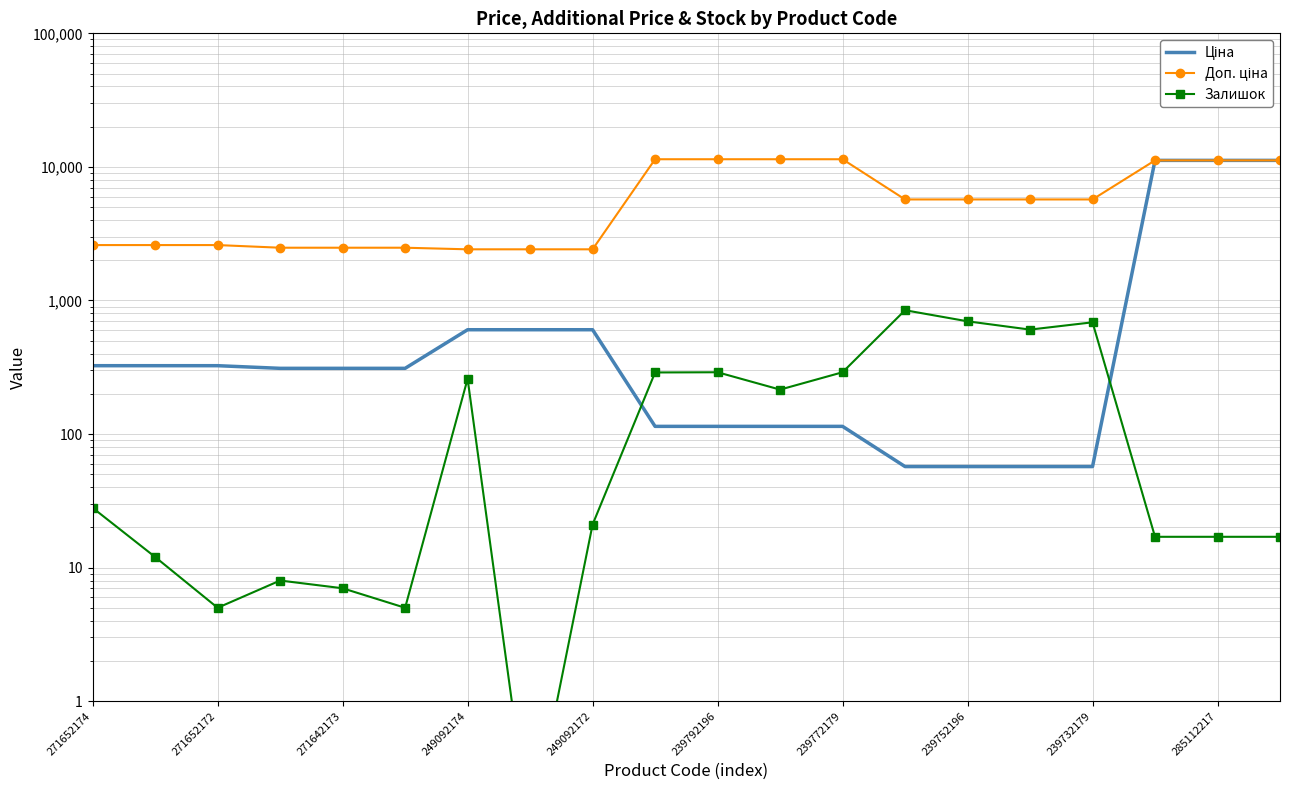

Reading left to right, list all the values displayed in this chart.

Ціна: 324.8	324.8	324.8	310.3	310.3	310.3	603.7	603.7	603.7	114.1	114.1	114.1	114.1	57.0	57.0	57.0	57.0	11188.2	11188.2	11188.2
Доп. ціна: 2598.3	2598.3	2598.3	2482.4	2482.4	2482.4	2414.8	2414.8	2414.8	11410.0	11410.0	11410.0	11410.0	5705.0	5705.0	5705.0	5705.0	11188.2	11188.2	11188.2
Залишок: 28.0	12.0	5.0	8.0	7.0	5.0	259.0	0.1	21.0	289.0	290.0	215.0	290.0	845.0	698.0	605.0	686.0	17.0	17.0	17.0